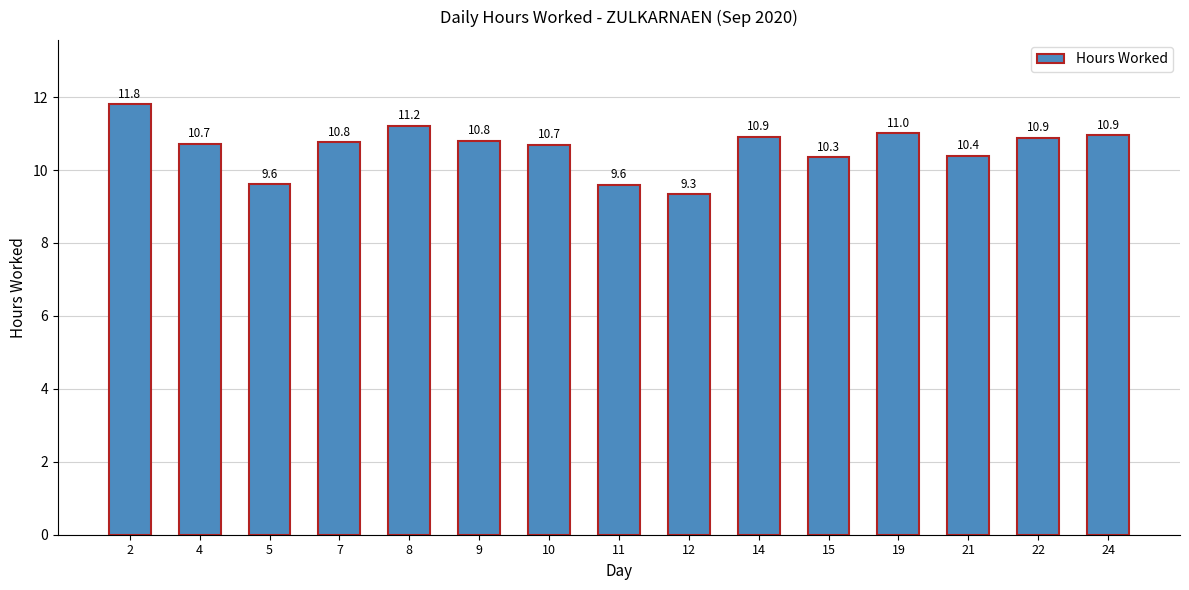

At which category does the chart reach its peak across all series?

2